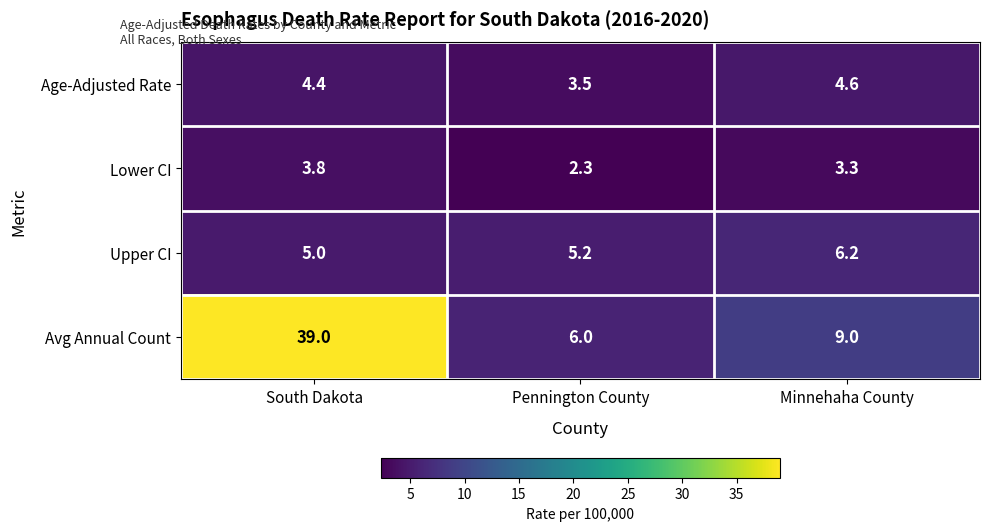

Where is Avg Annual Count nearest to the value 22?

Minnehaha County